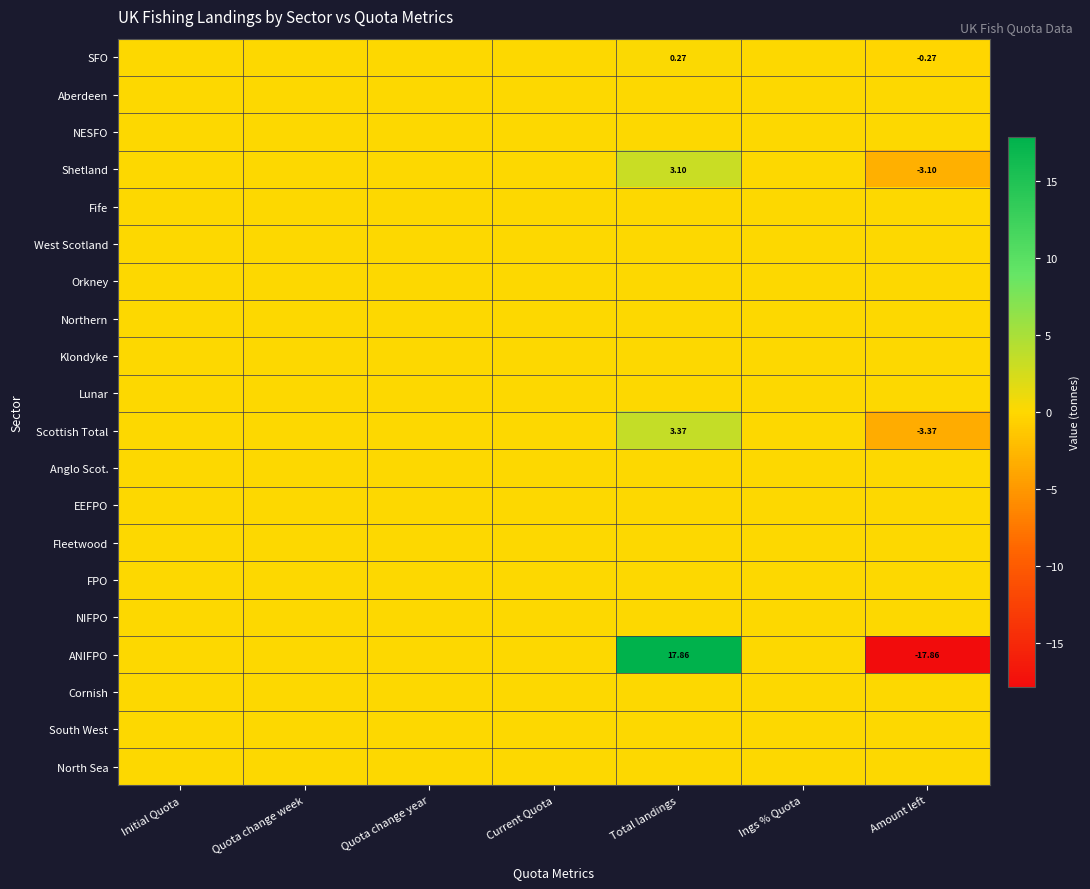

Which has a higher value, Total landings or Quota change year?

Total landings